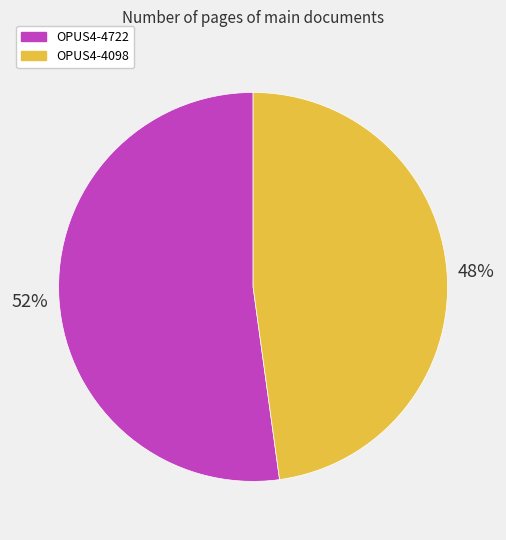

Which category has the biggest portion of the pie?

OPUS4-4722